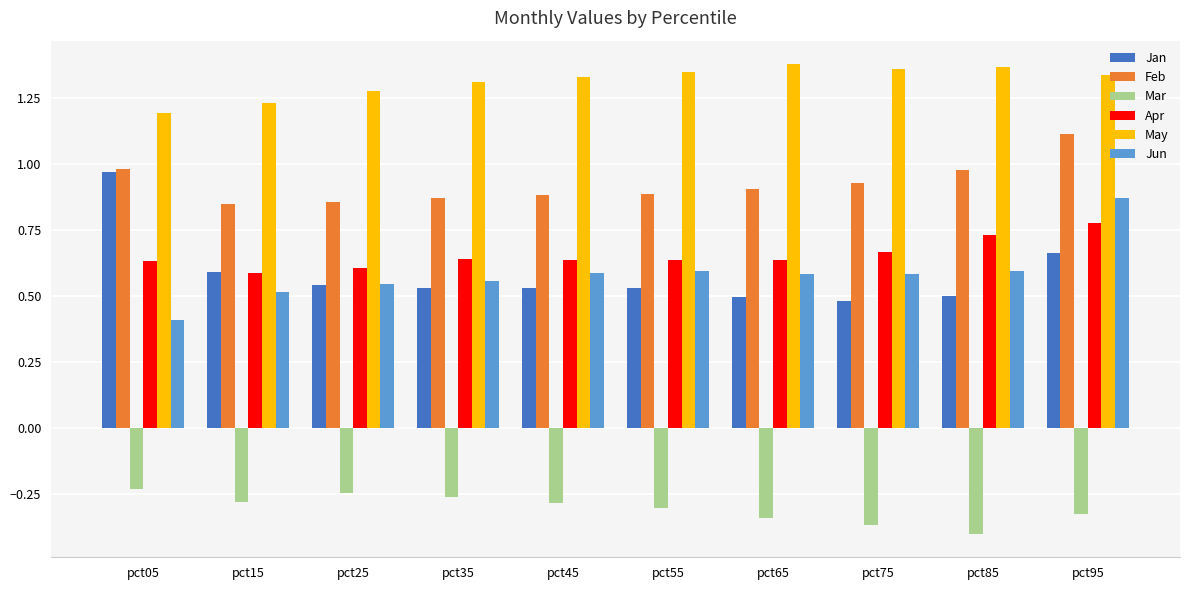

The value of Jan at pct25 is 0.4. True or false?

False